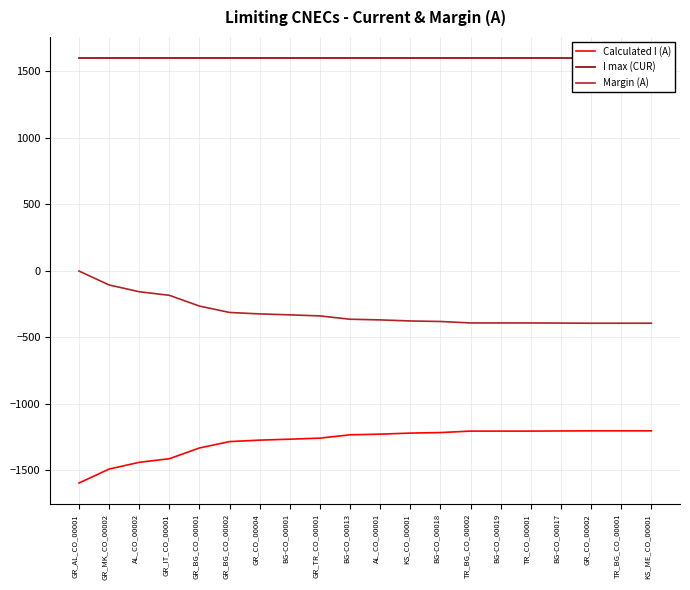

At which category is the sum across all series the highest?

GR_AL_CO_00001